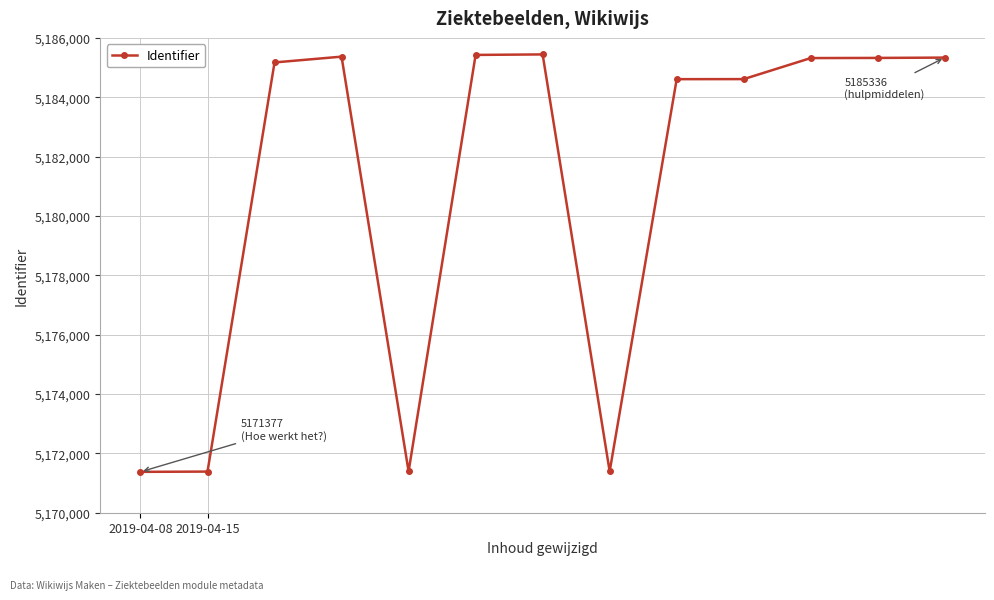

What is the greatest value displayed?

5185443